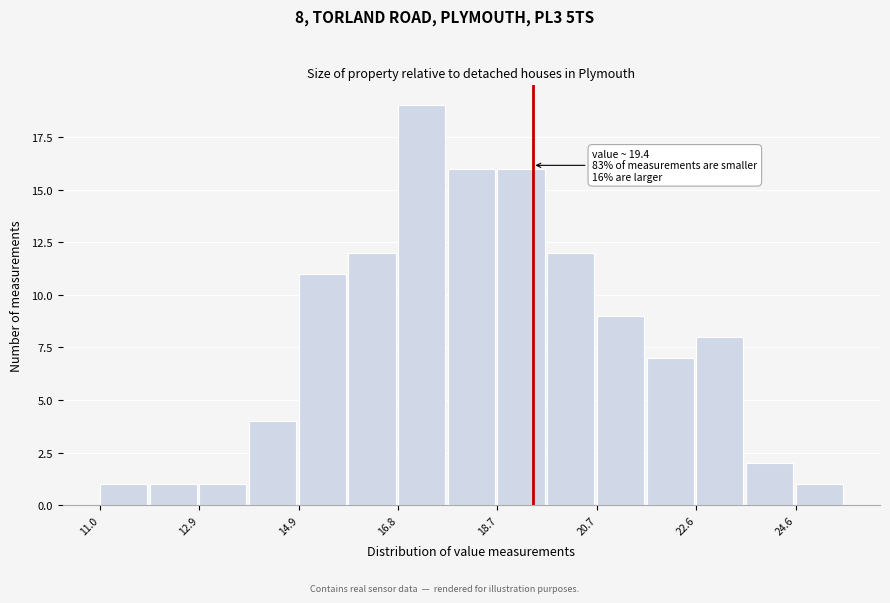

Which range on the x-axis has the tallest bar?

16.8 to 17.8